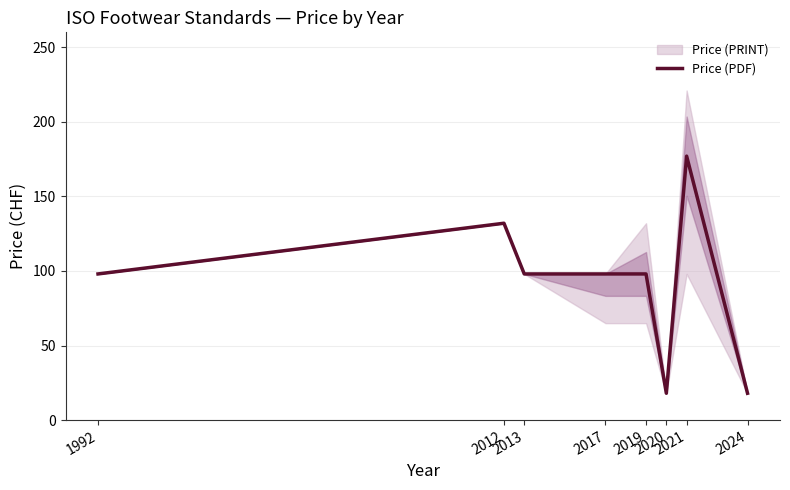

Read the value at 2013, to the nearest 10.

100